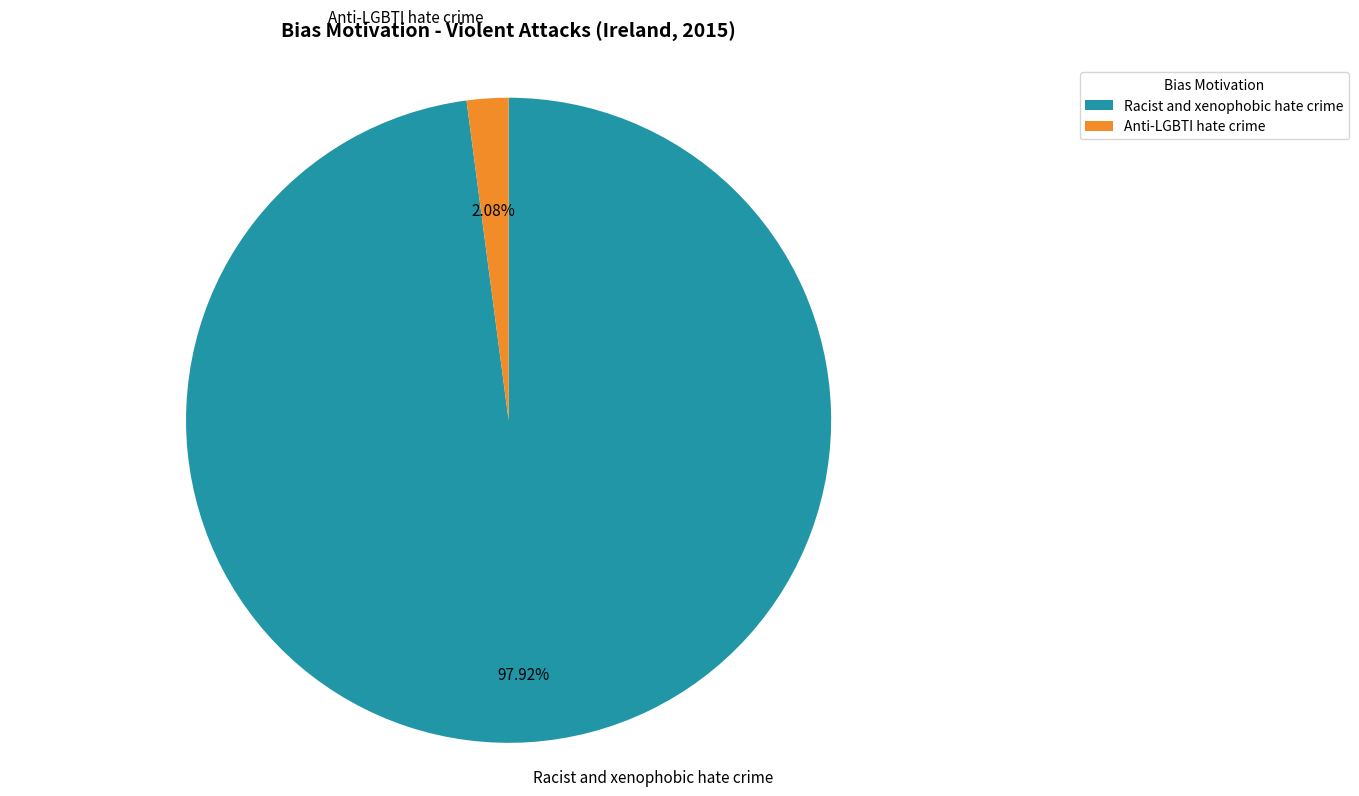

To the nearest percent, what percentage of the pie is Racist and xenophobic hate crime?

98%